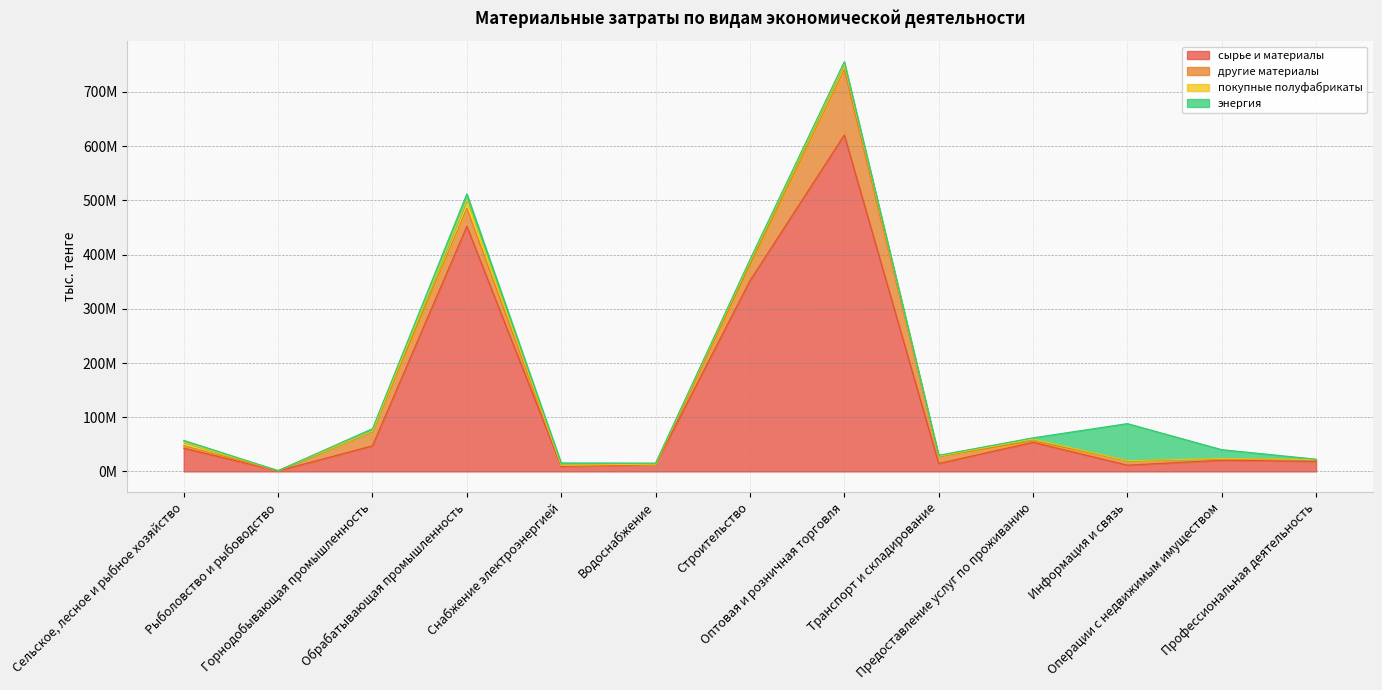

At which category does the chart reach its minimum across all series?

Рыболовство и рыбоводство